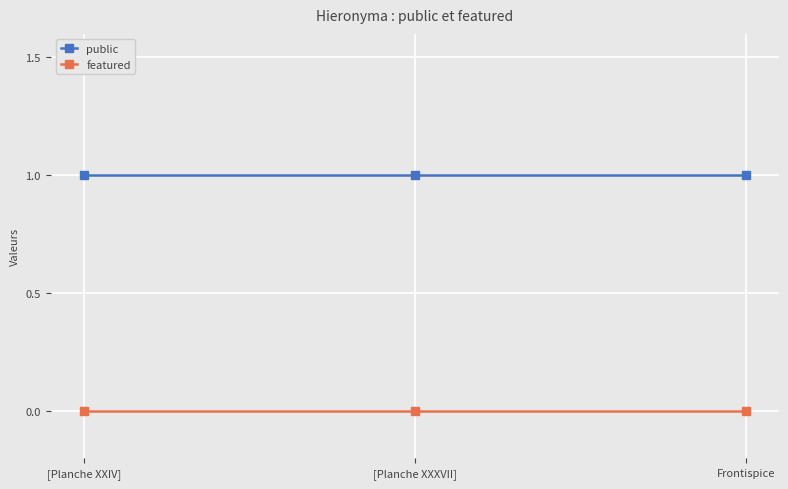

What is the sum of the public values at [Planche XXIV] and Frontispice?

2